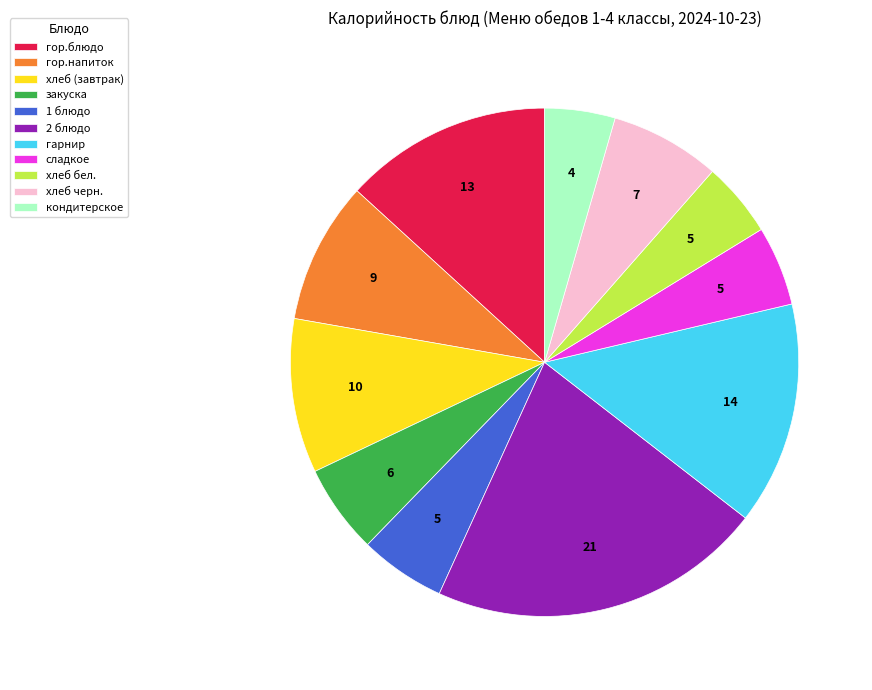

Is гарнир the majority of the pie?

No